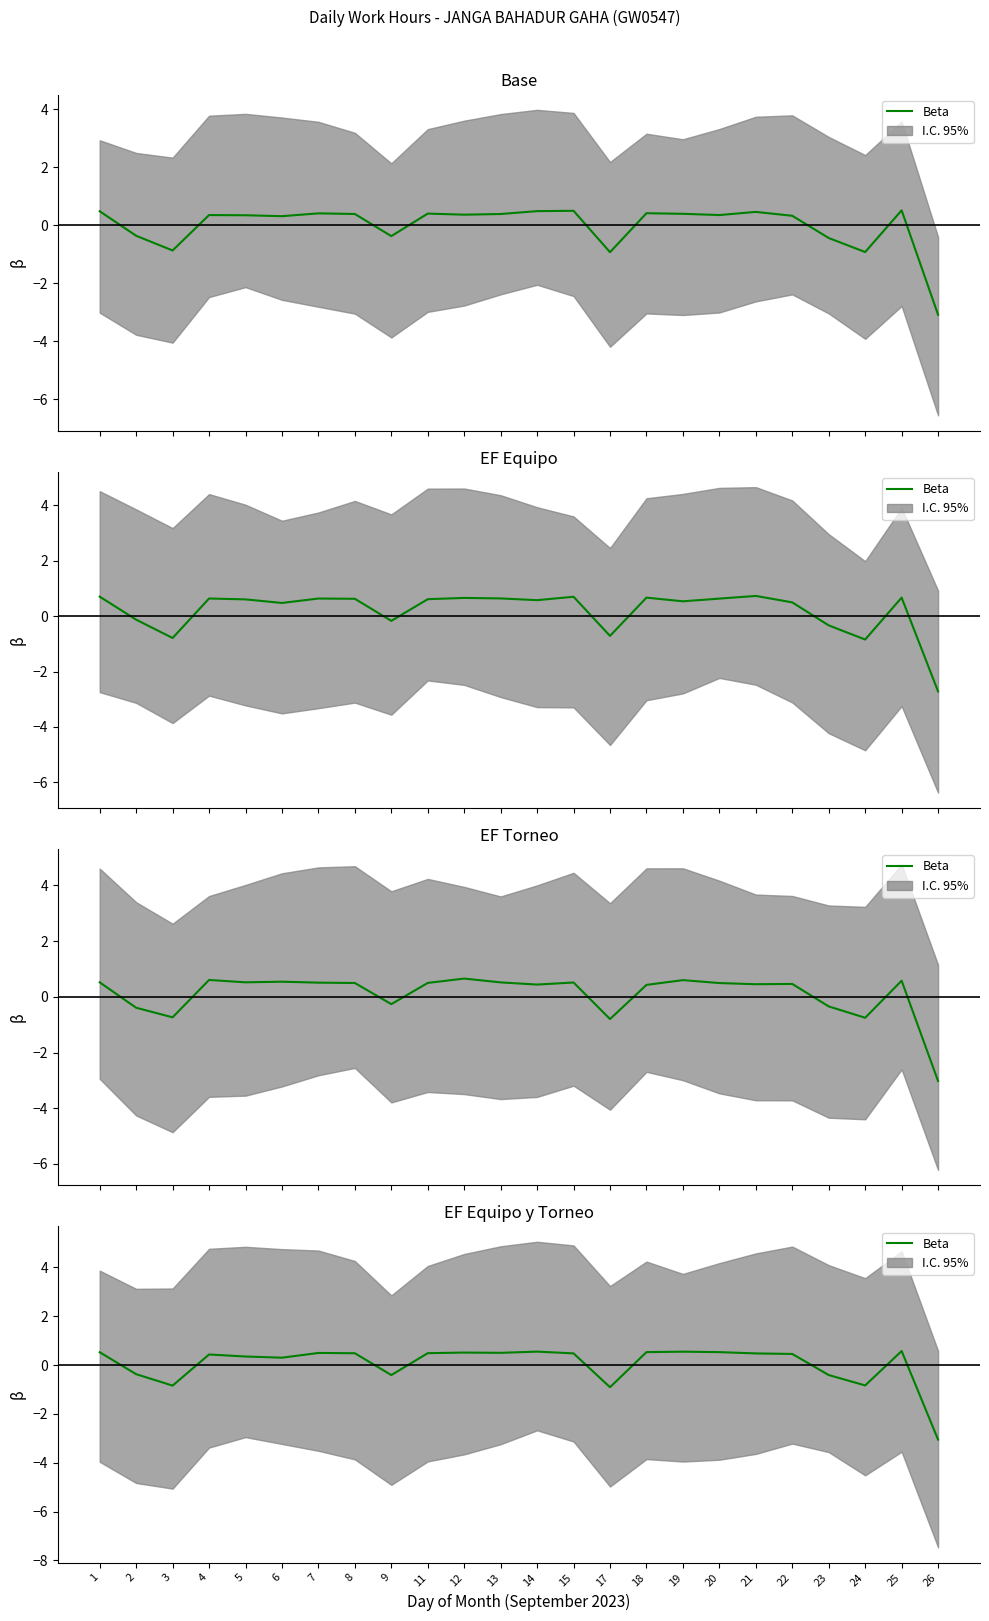

How many points are lower than both their immediate neighbors (excluding endpoints)?

6